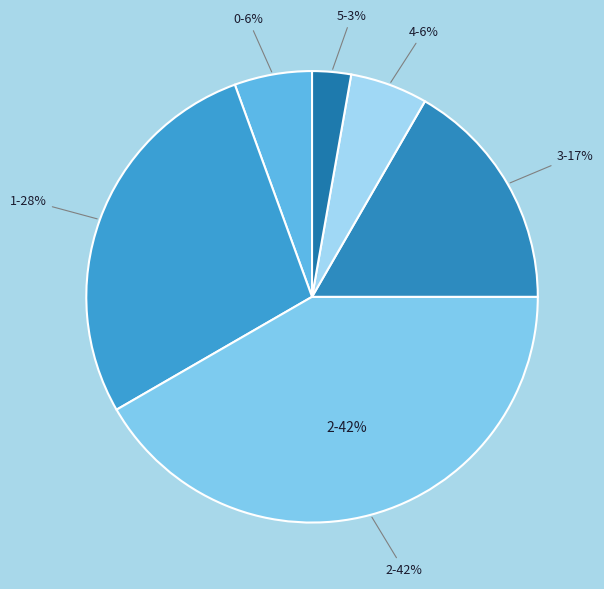

Does 15 represent more than half of the total?

No